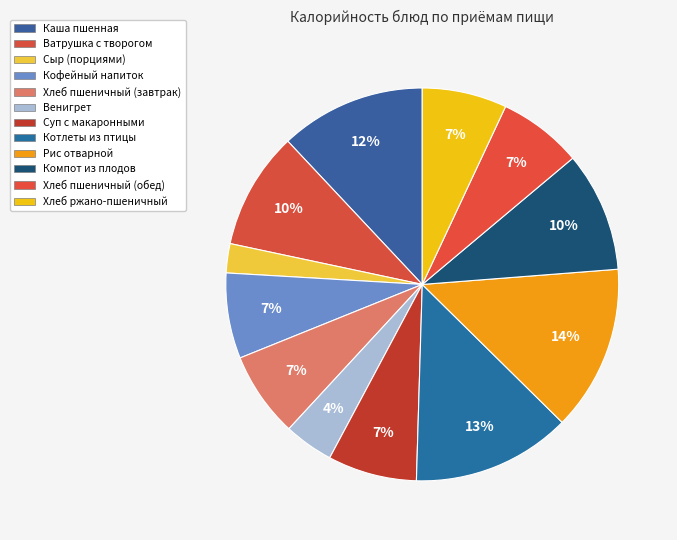

How many slices are in this pie chart?

12